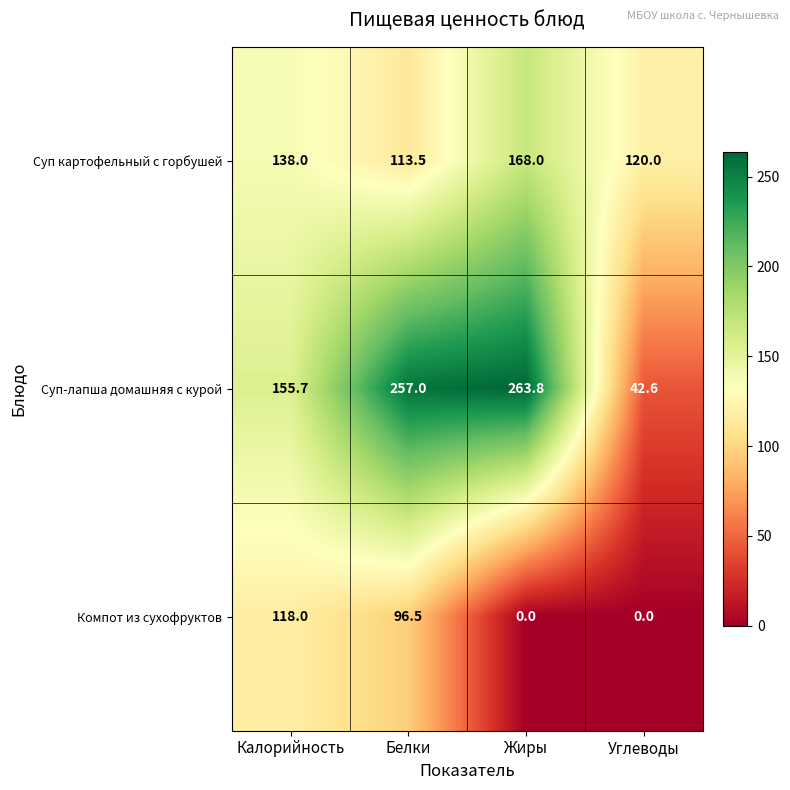

True or false: Компот из сухофруктов has a value of -42.3 at Жиры.

False